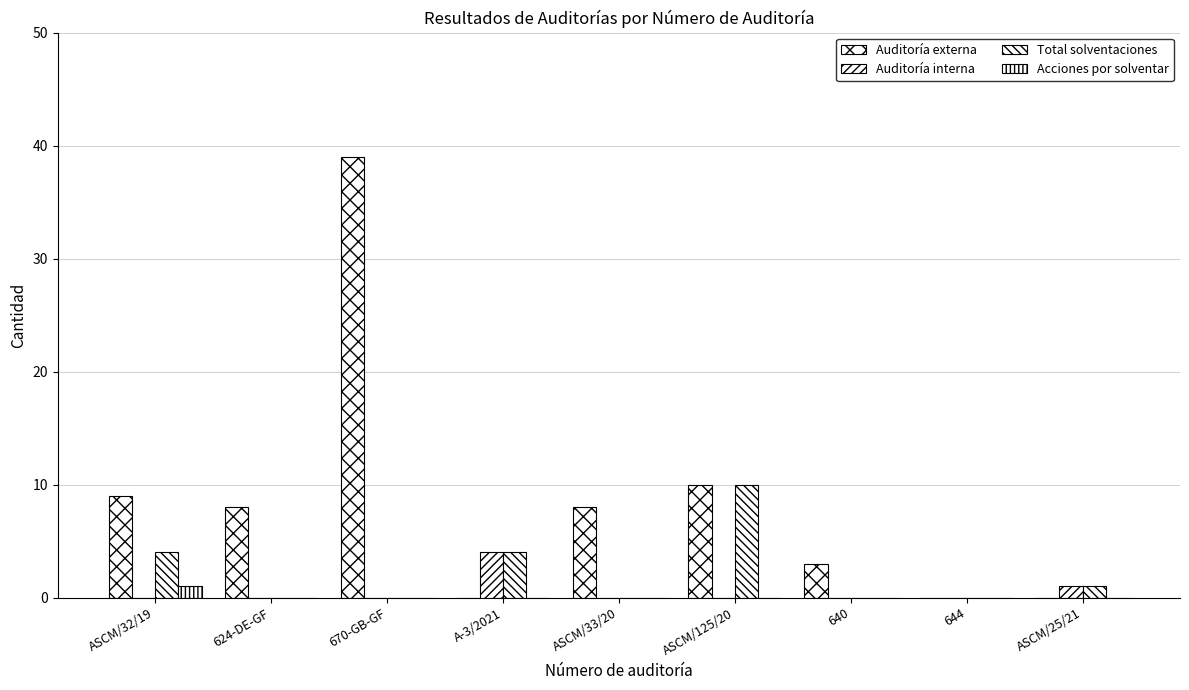

What is the sum of the Total solventaciones values at ASCM/33/20 and ASCM/32/19?

4